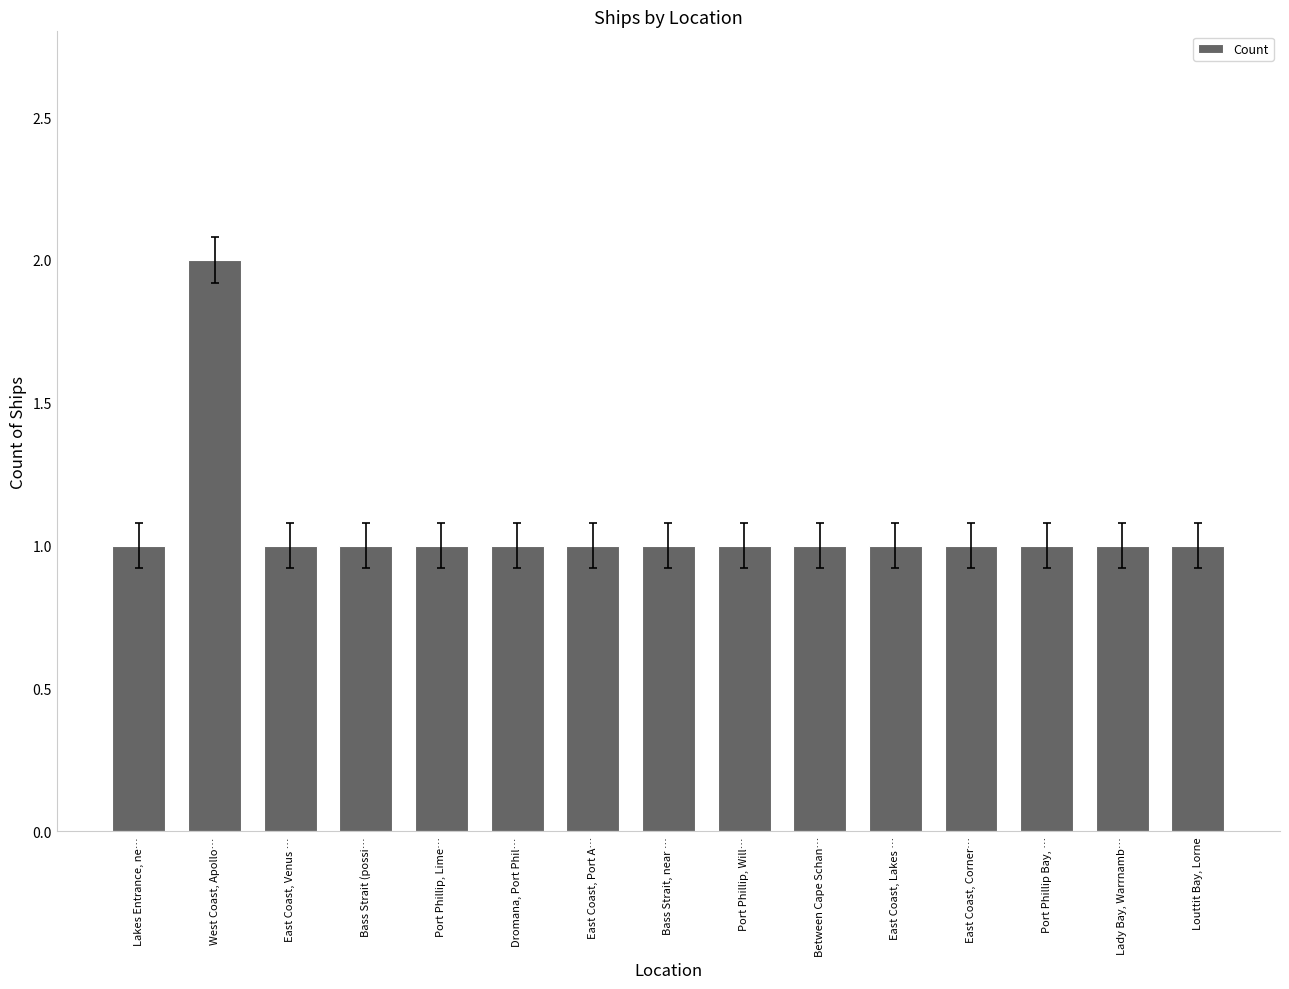

What is the maximum value shown in the chart?

2